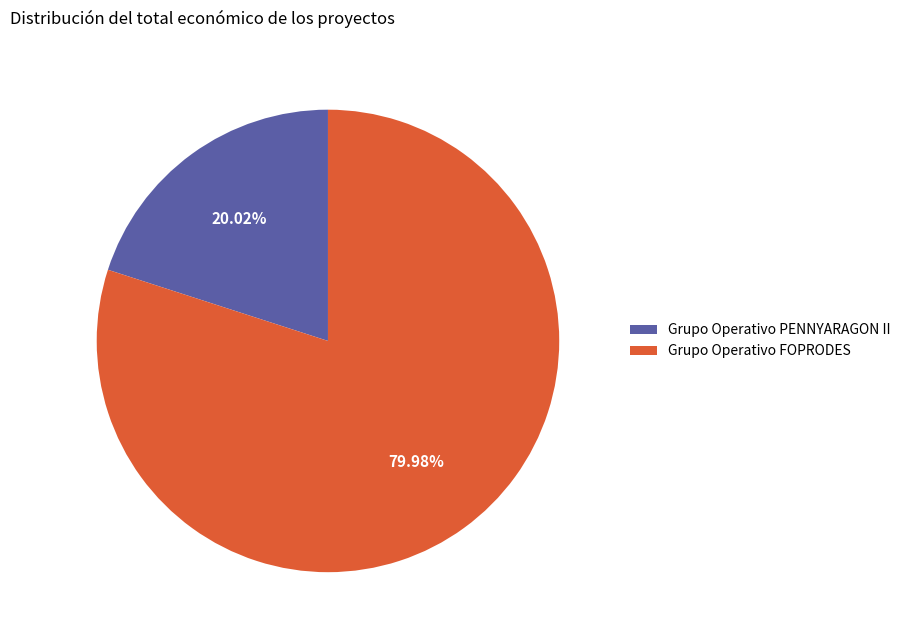

Count the number of slices in the pie.

2